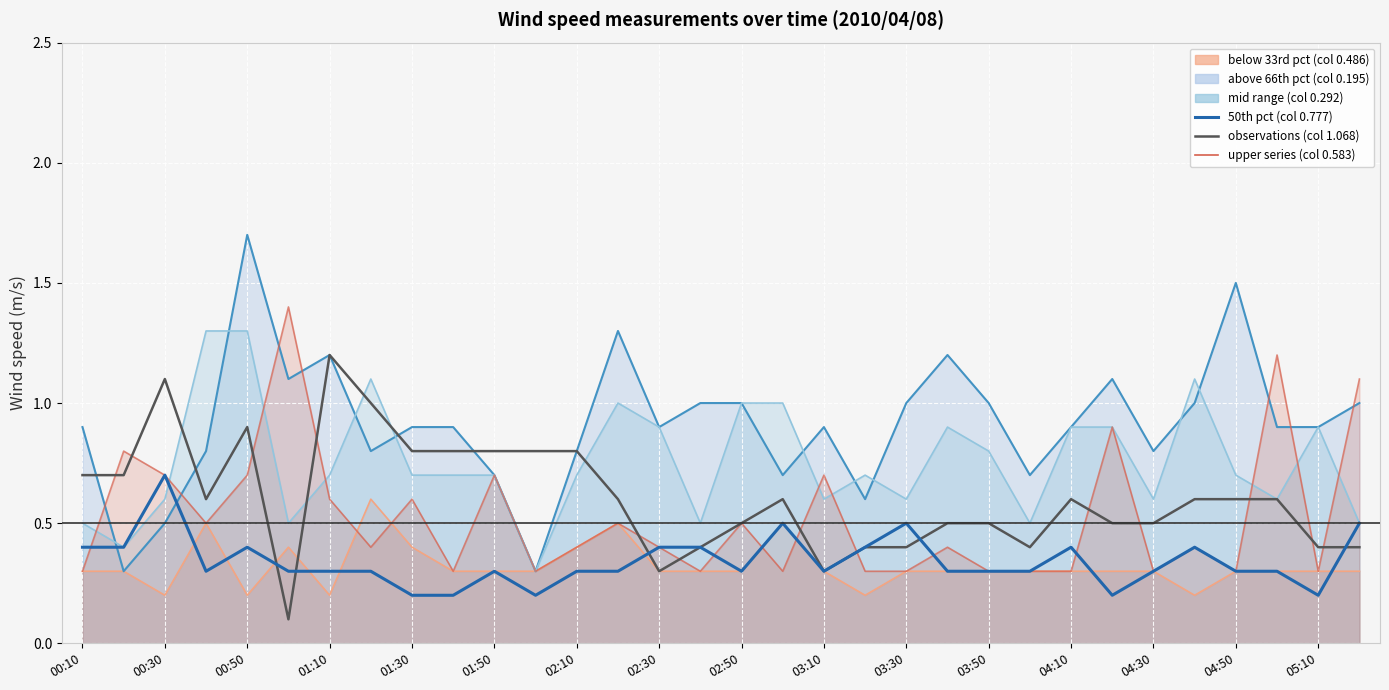

Is the value of col_1.068 at 01:10 greater than the value of col_0.777 at 02:10?

Yes